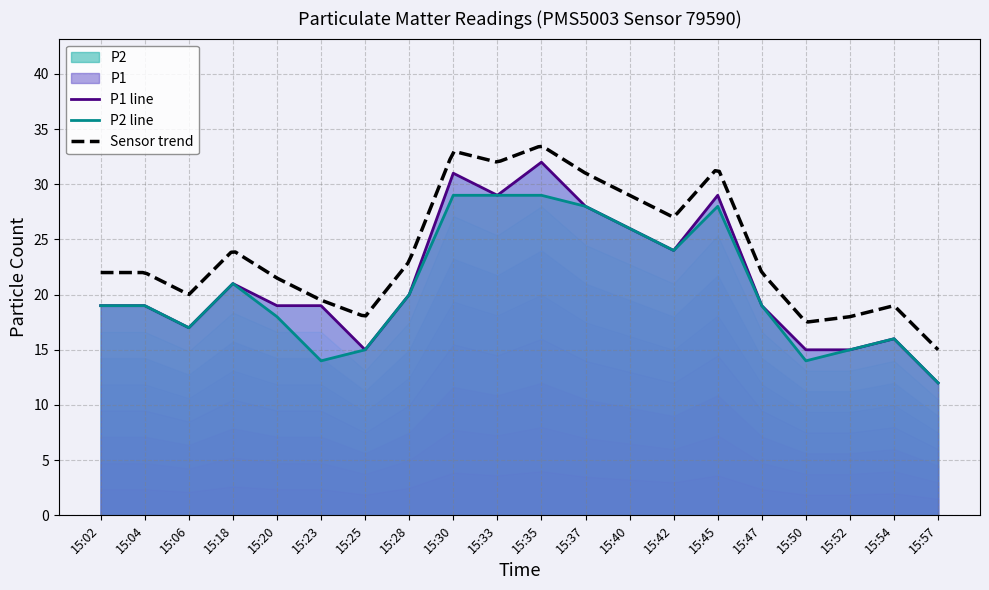

What is the sum of the P1 values at 15:45 and 15:04?

48